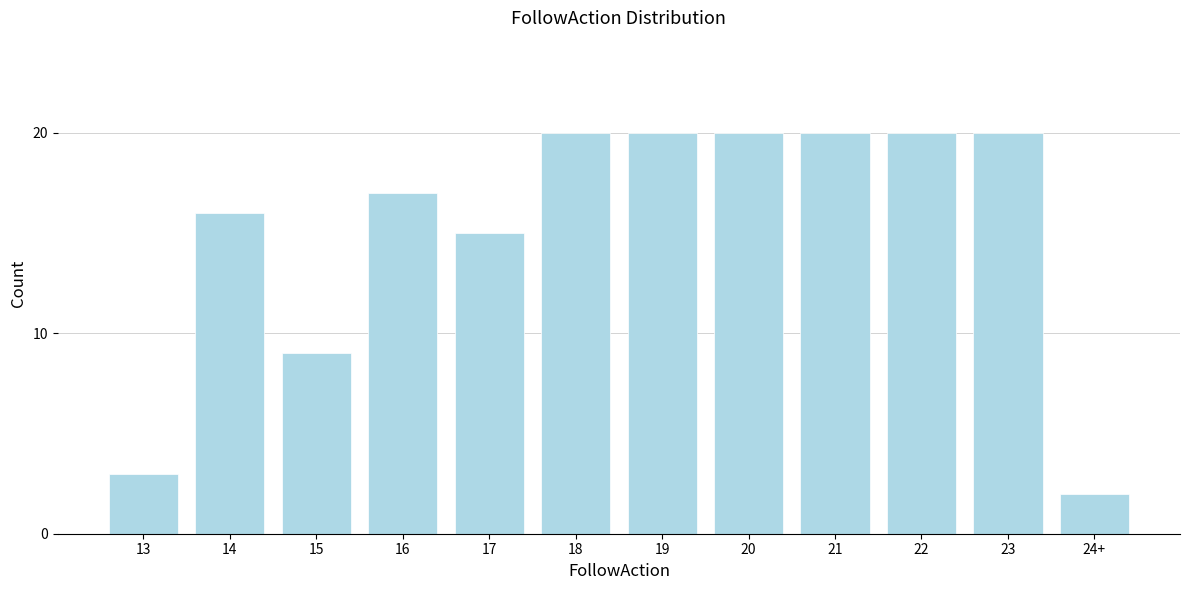

Reading left to right, what are all the values shown in this chart?

3	16	9	17	15	20	20	20	20	20	20	2